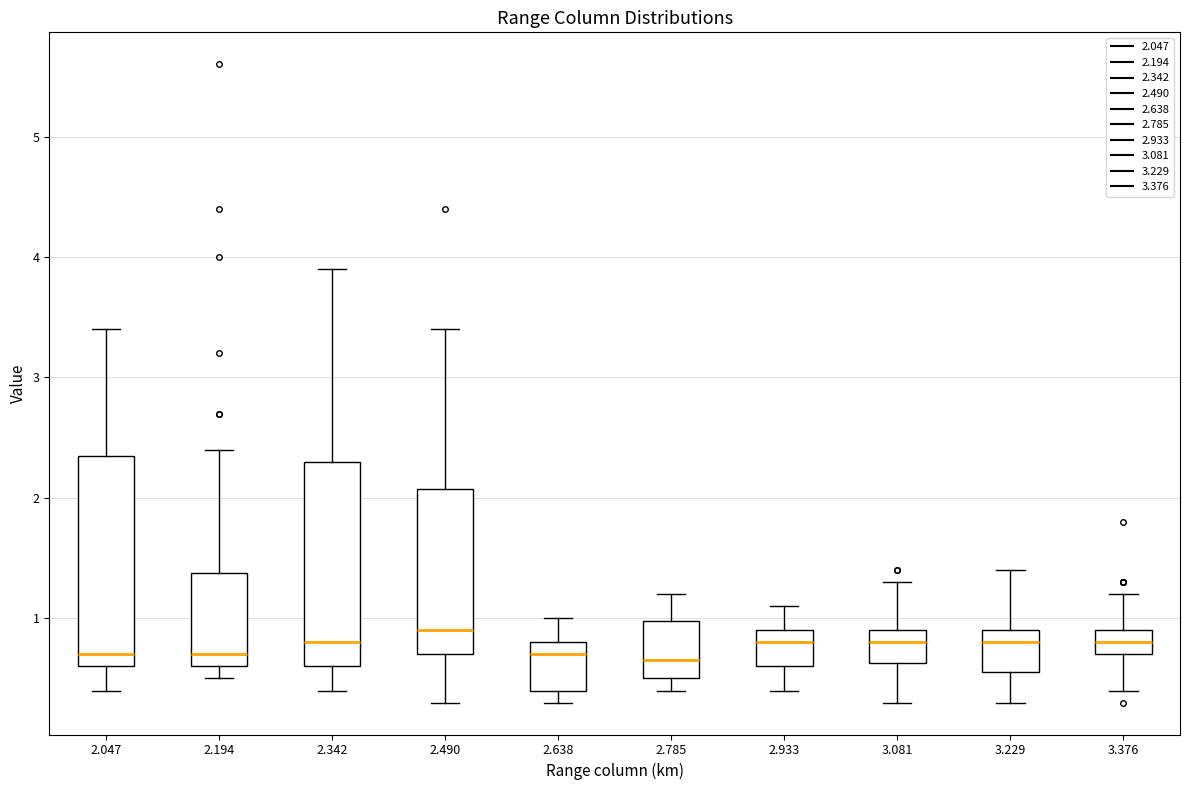

Reading left to right, transcribe this box plot: for each box, give where its median line is, the range the box spans, and where its two whiskers end, as read against the y-axis. The values are not printed on the chart, so give them approximately, as read against the axis.

2.047: median 0.7, box 0.6 to 2.4, whiskers 0.4 to 3.4
2.194: median 0.7, box 0.6 to 1.4, whiskers 0.5 to 2.4
2.342: median 0.8, box 0.6 to 2.3, whiskers 0.4 to 3.9
2.490: median 0.9, box 0.7 to 2.1, whiskers 0.3 to 3.4
2.638: median 0.7, box 0.4 to 0.8, whiskers 0.3 to 1.0
2.785: median 0.7, box 0.5 to 1.0, whiskers 0.4 to 1.2
2.933: median 0.8, box 0.6 to 0.9, whiskers 0.4 to 1.1
3.081: median 0.8, box 0.6 to 0.9, whiskers 0.3 to 1.3
3.229: median 0.8, box 0.6 to 0.9, whiskers 0.3 to 1.4
3.376: median 0.8, box 0.7 to 0.9, whiskers 0.4 to 1.2